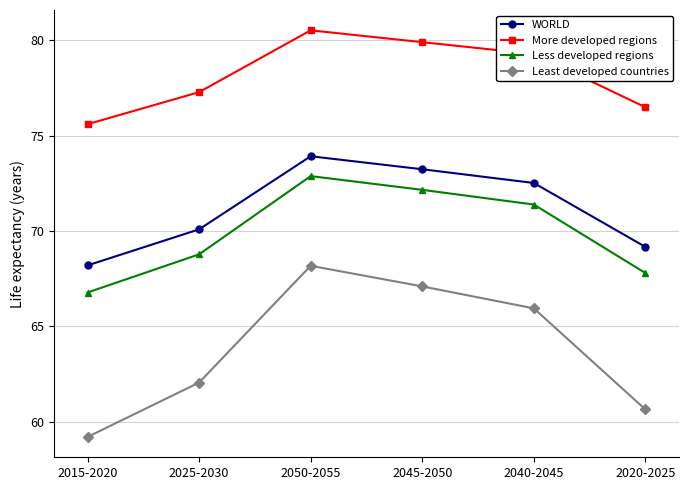

How many data points does each series have?

6